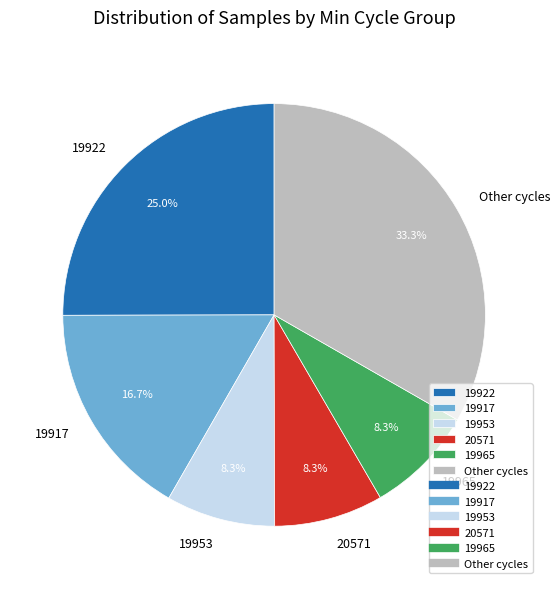

Which has a higher value, 19917 or 19922?

19922